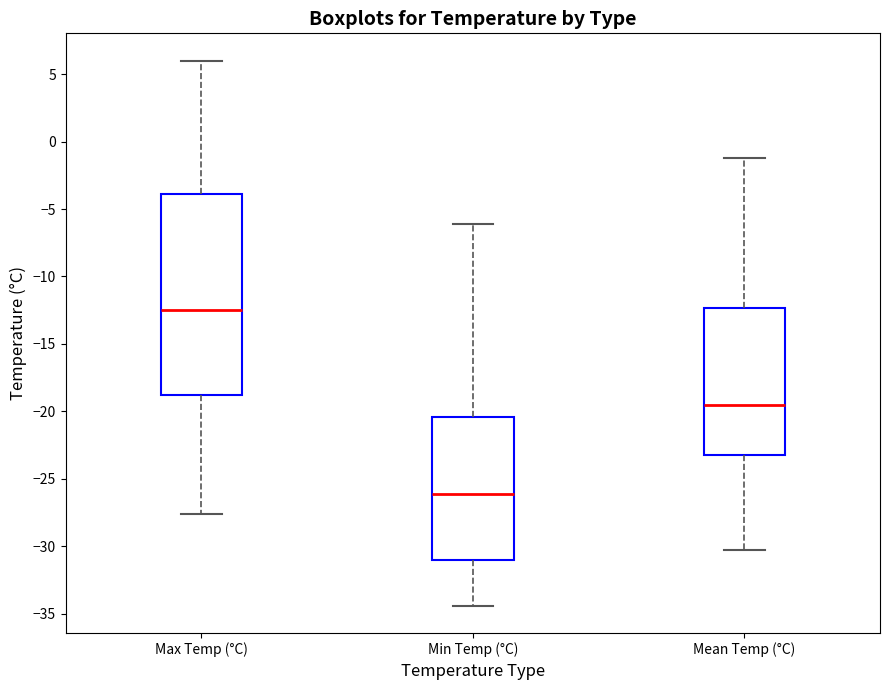

Reading left to right, read every box against the y-axis: the position of its median line, the range the box covers, and the ends of its whiskers. The values are not printed on the chart, so give them approximately, as read against the axis.

Max Temp (°C): median -12.5, box -18.5 to -4.0, whiskers -27.5 to 6.0
Min Temp (°C): median -26.0, box -31.0 to -20.5, whiskers -34.5 to -6.0
Mean Temp (°C): median -19.5, box -23.0 to -12.5, whiskers -30.5 to -1.0